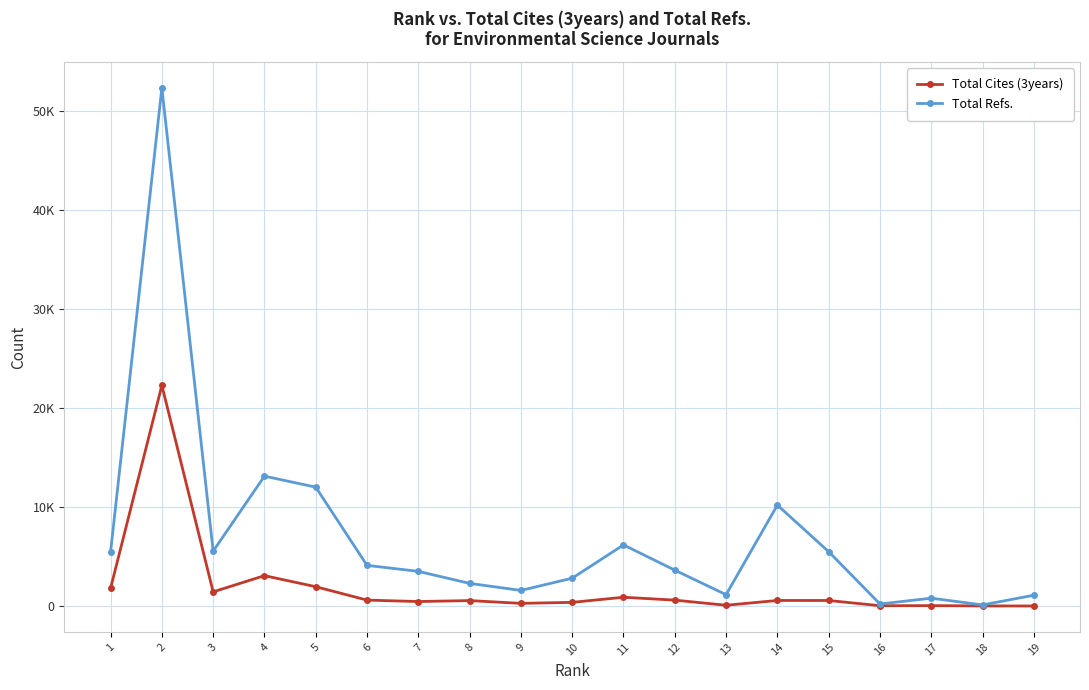

Where is Total Cites (3years) nearest to the value 11155?

4